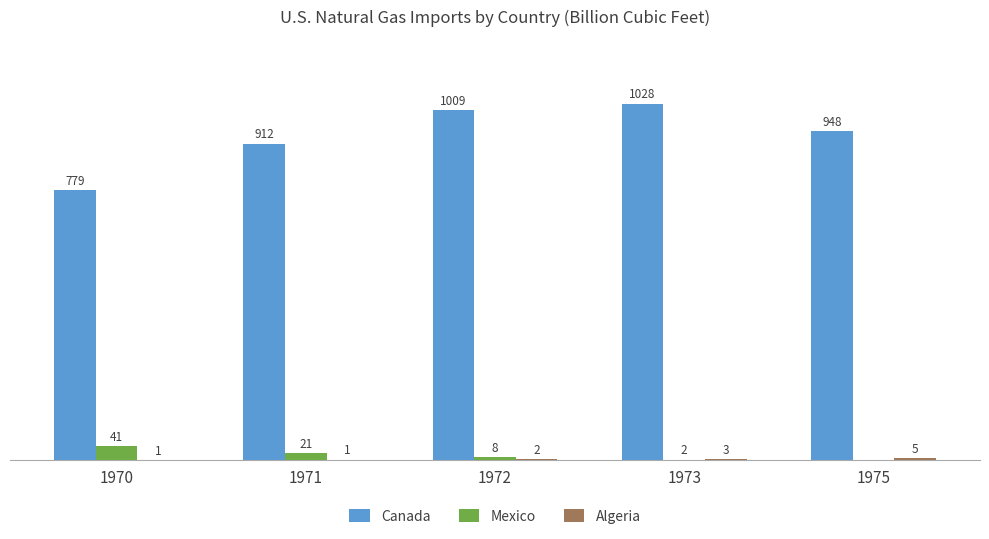

Which series changed the most between 1971 and 1972?

Canada